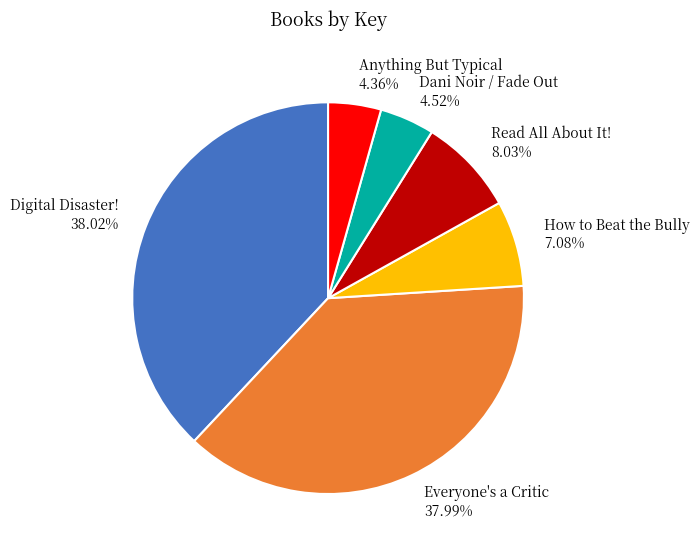

The Everyone's a Critic slice represents 28% of the pie. True or false?

False